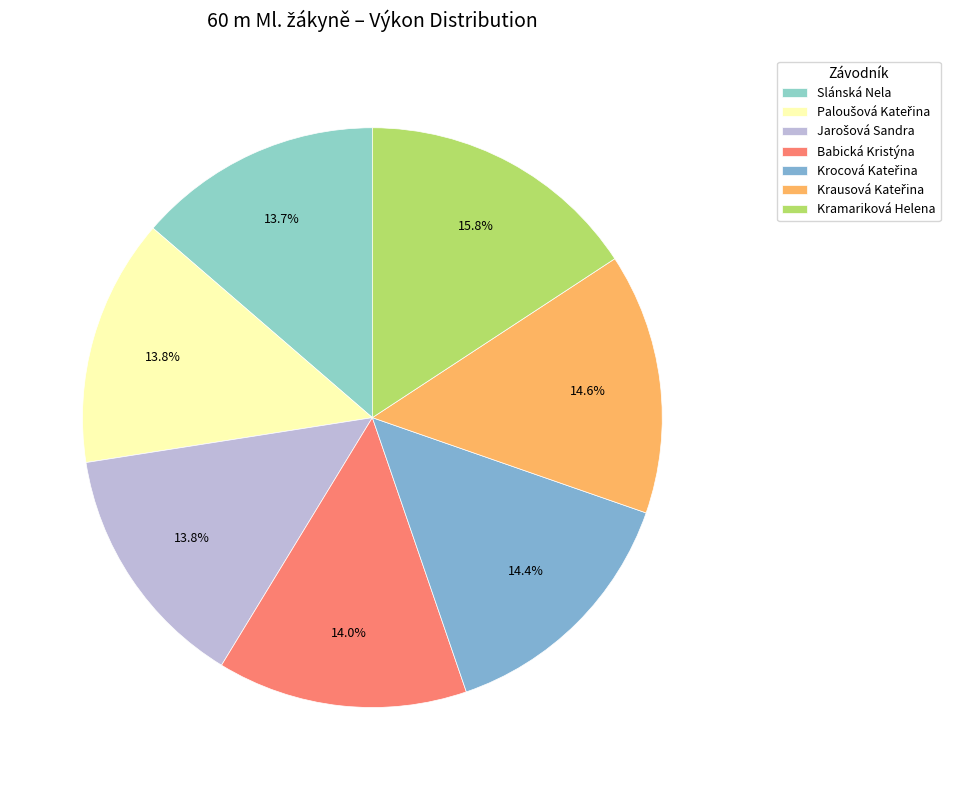

What is the largest slice in the pie chart?

Kramariková Helena